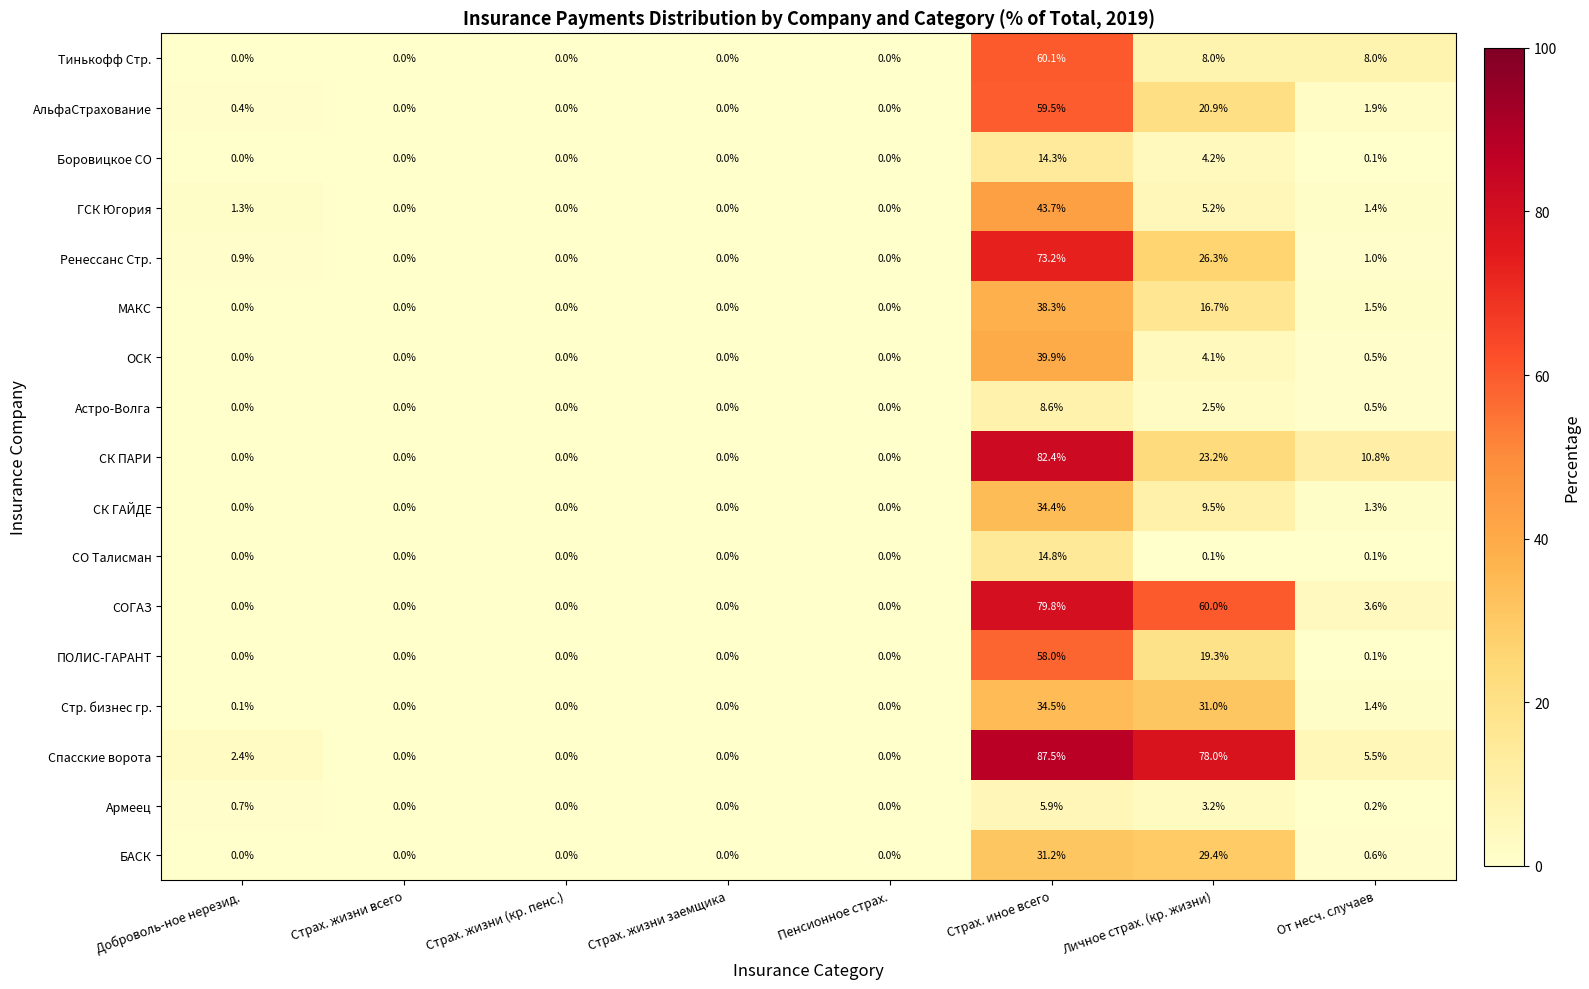

At which category is the sum across all series the highest?

Страх. иное всего